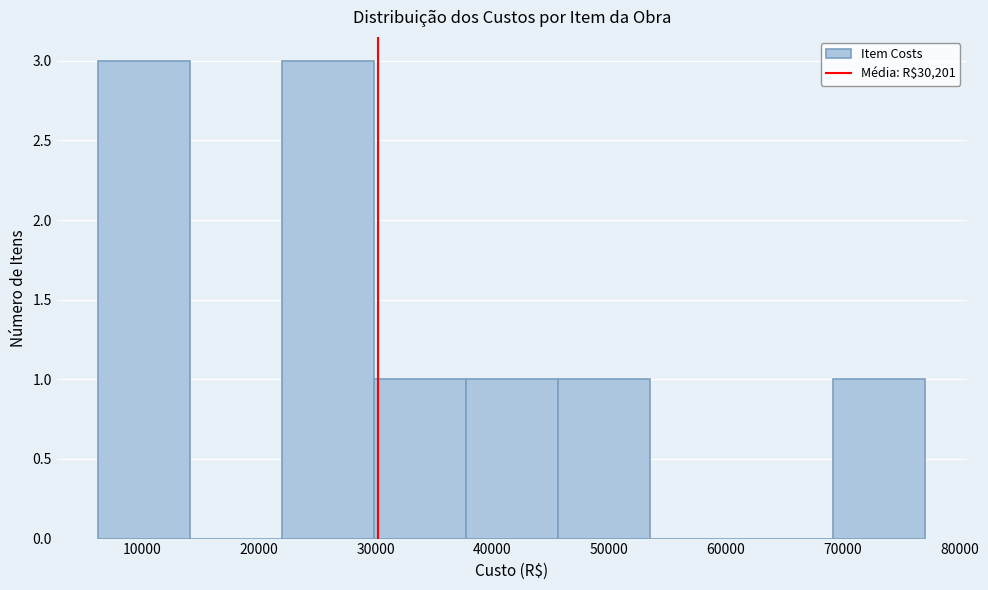

Reading left to right, transcribe this chart: for each bar, give the range it covers on the x-axis and its height. Neither the bar edges nor the heights are printed on the chart, so give them approximately, as read against the axes.

6000 to 14000: 3
14000 to 22000: 0
22000 to 30000: 3
30000 to 38000: 1
38000 to 46000: 1
46000 to 53000: 1
53000 to 61000: 0
61000 to 69000: 0
69000 to 77000: 1